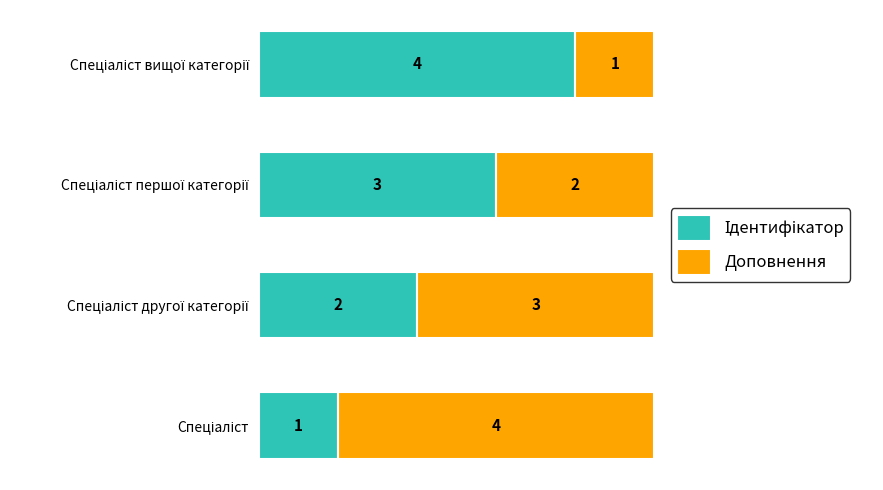

How many data points does each series have?

4